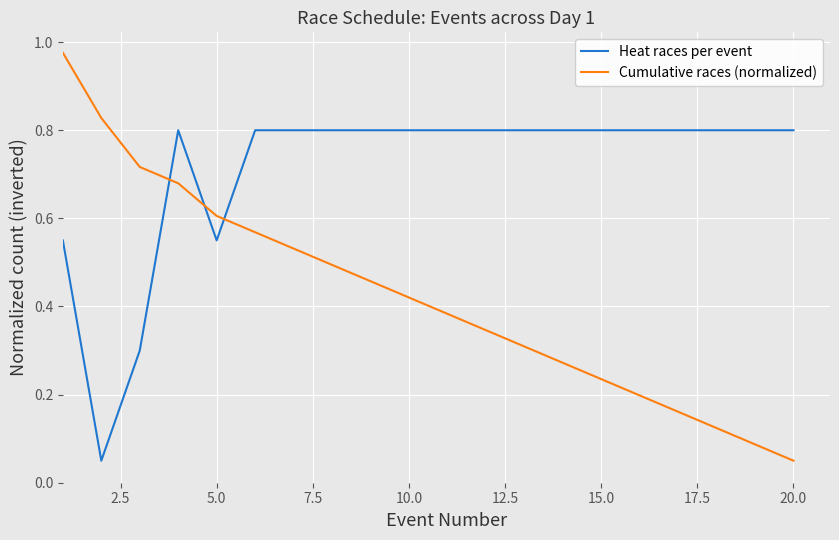

How many intersections are there between Heat races per event and Cumulative races (normalized)?

3